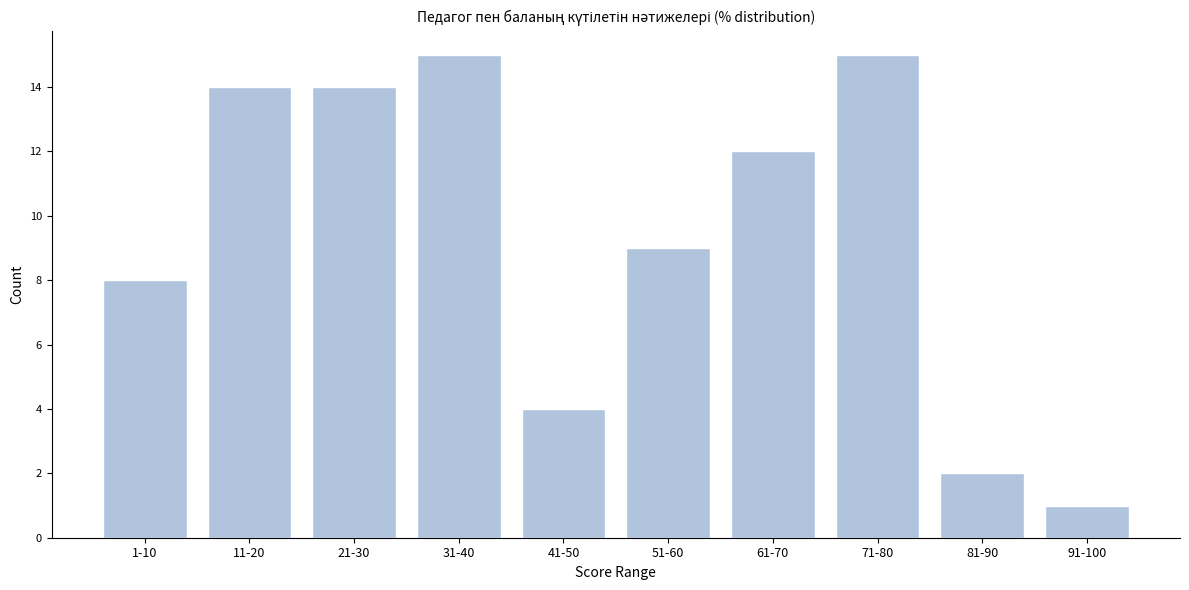

Reading left to right, what are all the values shown in this chart?

1-10=8	11-20=14	21-30=14	31-40=15	41-50=4	51-60=9	61-70=12	71-80=15	81-90=2	91-100=1